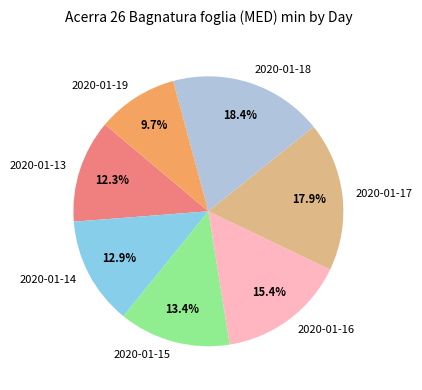

What is the largest slice in the pie chart?

2020-01-18